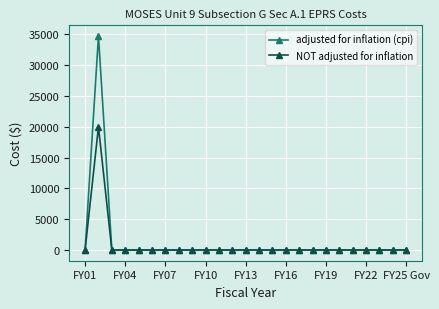

What is the maximum value shown in the chart?

34732